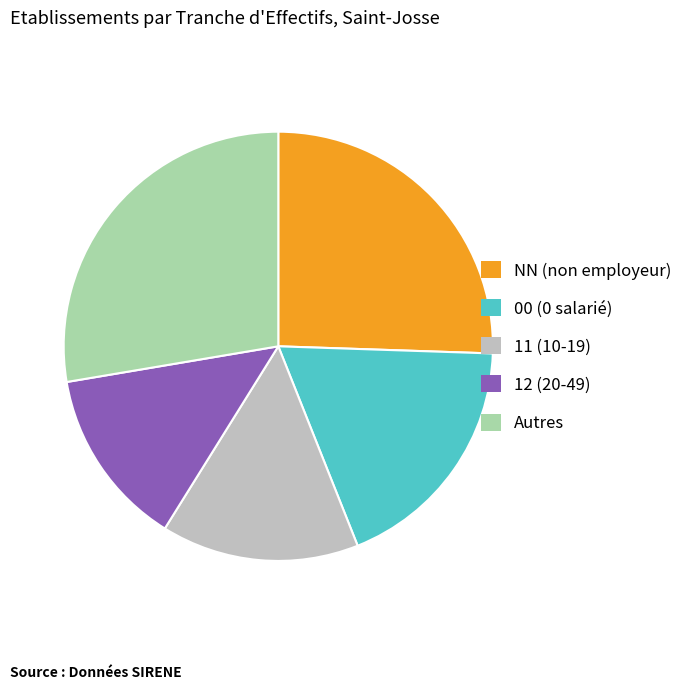

Rank the categories by value from highest to lowest.

Autres, NN (non employeur), 00 (0 salarié), 11 (10-19), 12 (20-49)